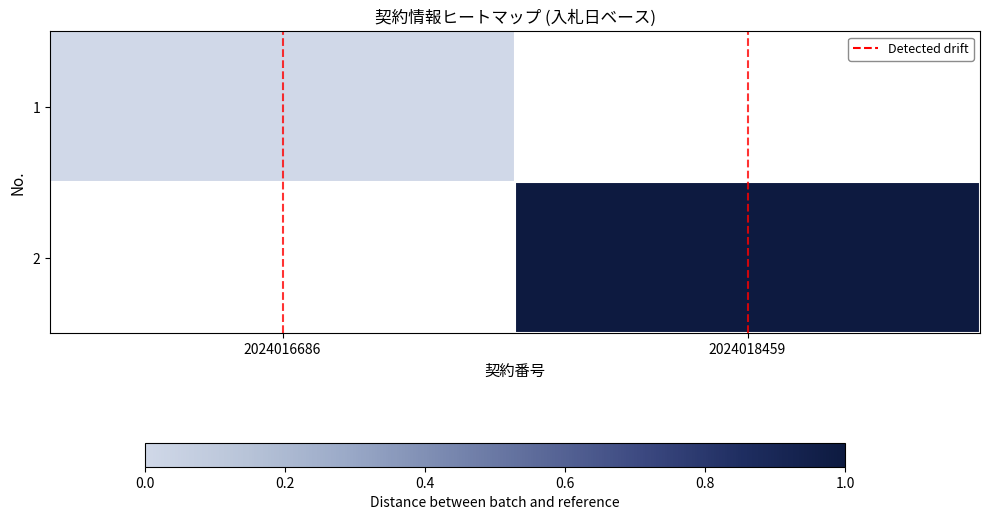

What is the maximum value shown in the chart?

1.0